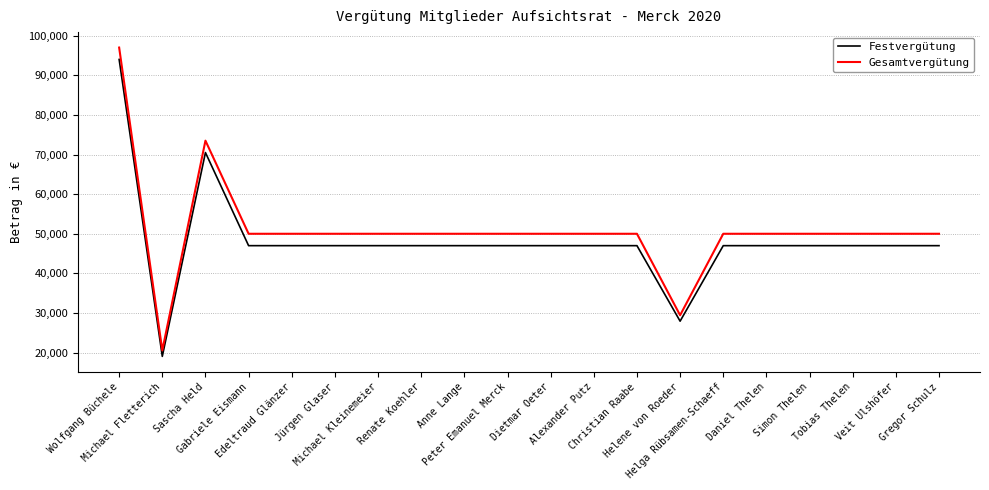

Reading left to right, transcribe all the data shown in this chart.

Festvergütung: Wolfgang Büchele=94000.0	Michael Fletterich=19057.5	Sascha Held=70500.0	Gabriele Eismann=47000.0	Edeltraud Glänzer=47000.0	Jürgen Glaser=47000.0	Michael Kleinemeier=47000.0	Renate Koehler=47000.0	Anne Lange=47000.0	Peter Emanuel Merck=47000.0	Dietmar Oeter=47000.0	Alexander Putz=47000.0	Christian Raabe=47000.0	Helene von Roeder=27942.5	Helga Rübsamen-Schaeff=47000.0	Daniel Thelen=47000.0	Simon Thelen=47000.0	Tobias Thelen=47000.0	Veit Ulshöfer=47000.0	Gregor Schulz=47000.0
Gesamtvergütung: Wolfgang Büchele=97000.0	Michael Fletterich=20557.5	Sascha Held=73500.0	Gabriele Eismann=50000.0	Edeltraud Glänzer=50000.0	Jürgen Glaser=50000.0	Michael Kleinemeier=50000.0	Renate Koehler=50000.0	Anne Lange=50000.0	Peter Emanuel Merck=50000.0	Dietmar Oeter=50000.0	Alexander Putz=50000.0	Christian Raabe=50000.0	Helene von Roeder=29442.5	Helga Rübsamen-Schaeff=50000.0	Daniel Thelen=50000.0	Simon Thelen=50000.0	Tobias Thelen=50000.0	Veit Ulshöfer=50000.0	Gregor Schulz=50000.0